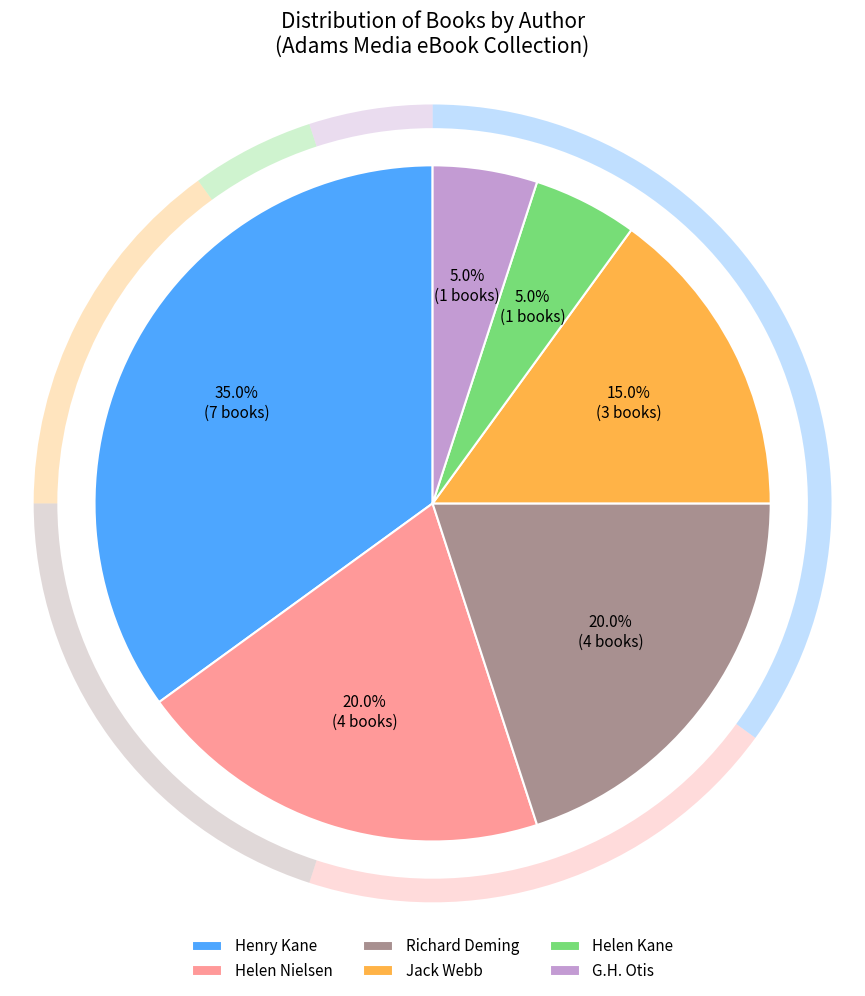

Which has a higher value, Helen Nielsen (2137663859) or Helen Kane (2137720456)?

Helen Nielsen (2137663859)